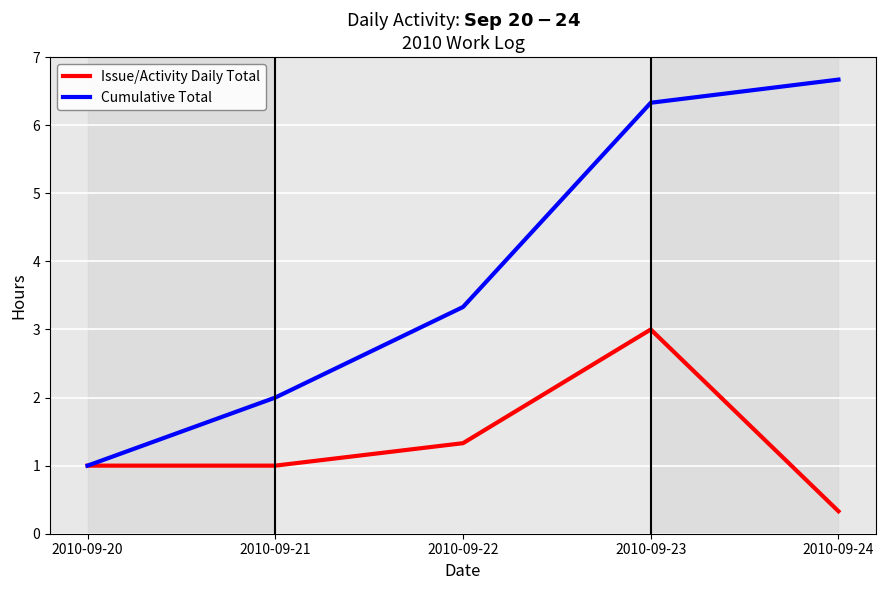

What is the difference between the maximum and minimum values in the Cumulative Total series?

5.7